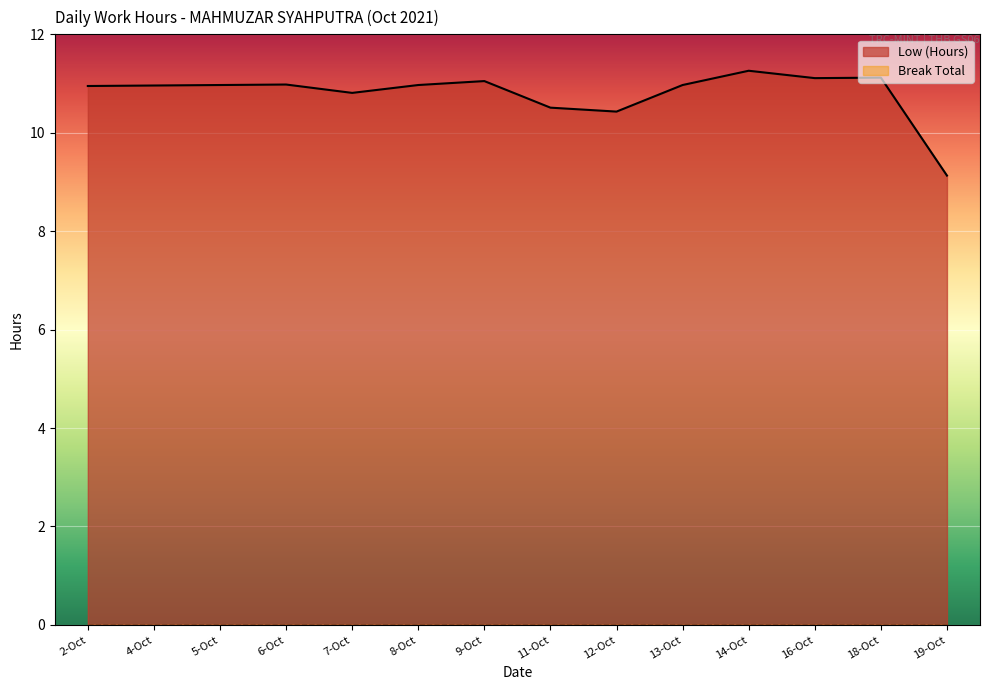

What is the minimum value shown in the chart?

0.0